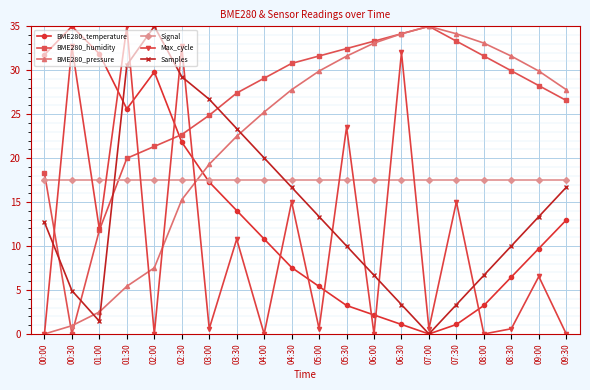

What is the value of the BME280_pressure point at the 4th from the left?

5.4